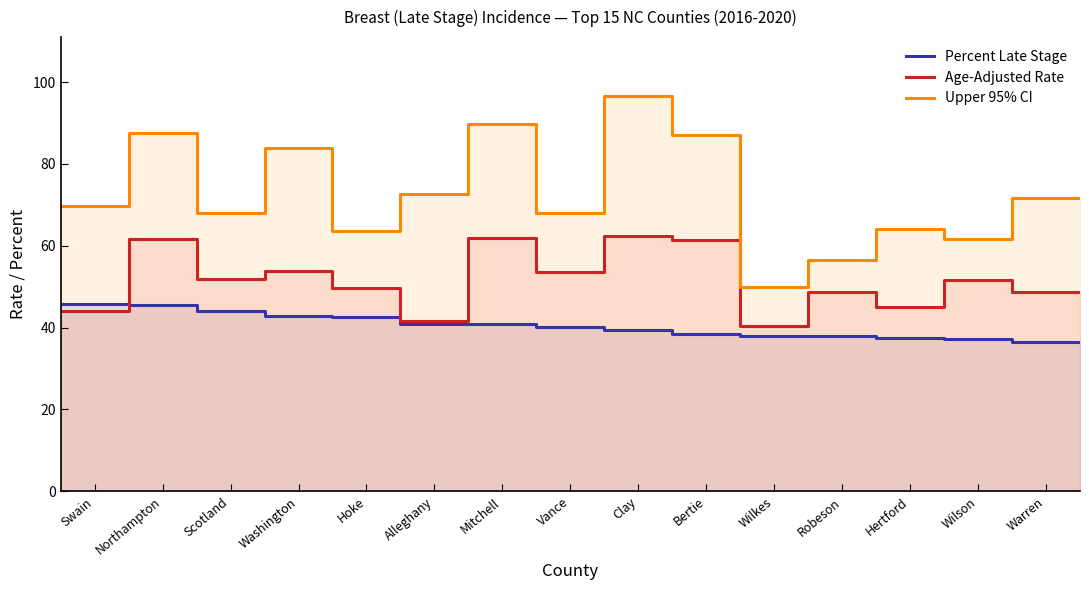

What is the difference between the second highest and minimum values in the Upper 95% CI series?

39.8